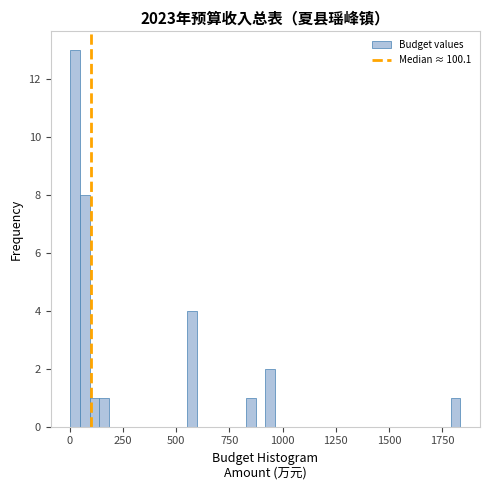

Read against the x-axis, roughly where is the centre of the tallest bar?

0